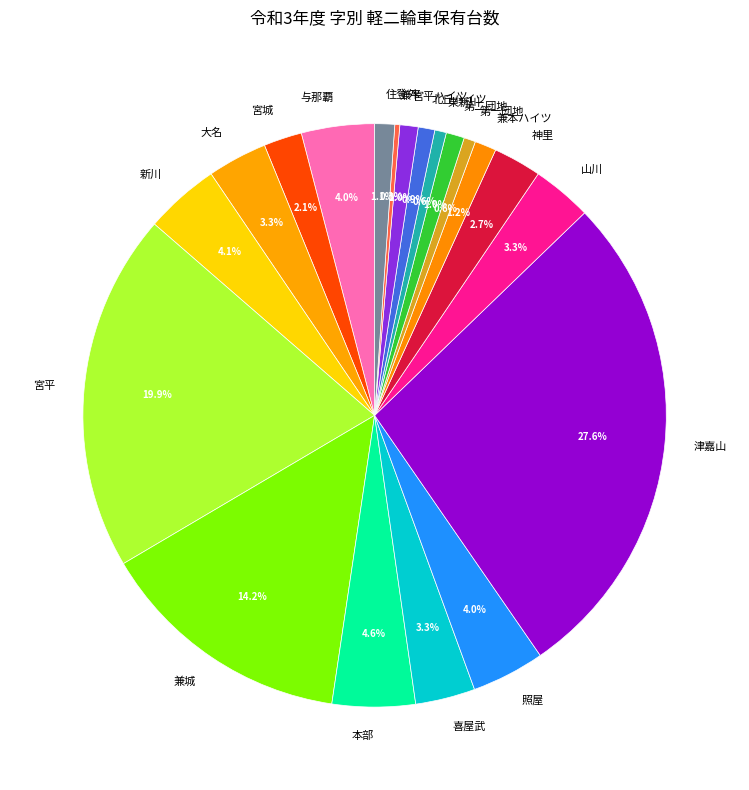

Is it true that 宮平 is 20% of the pie?

True